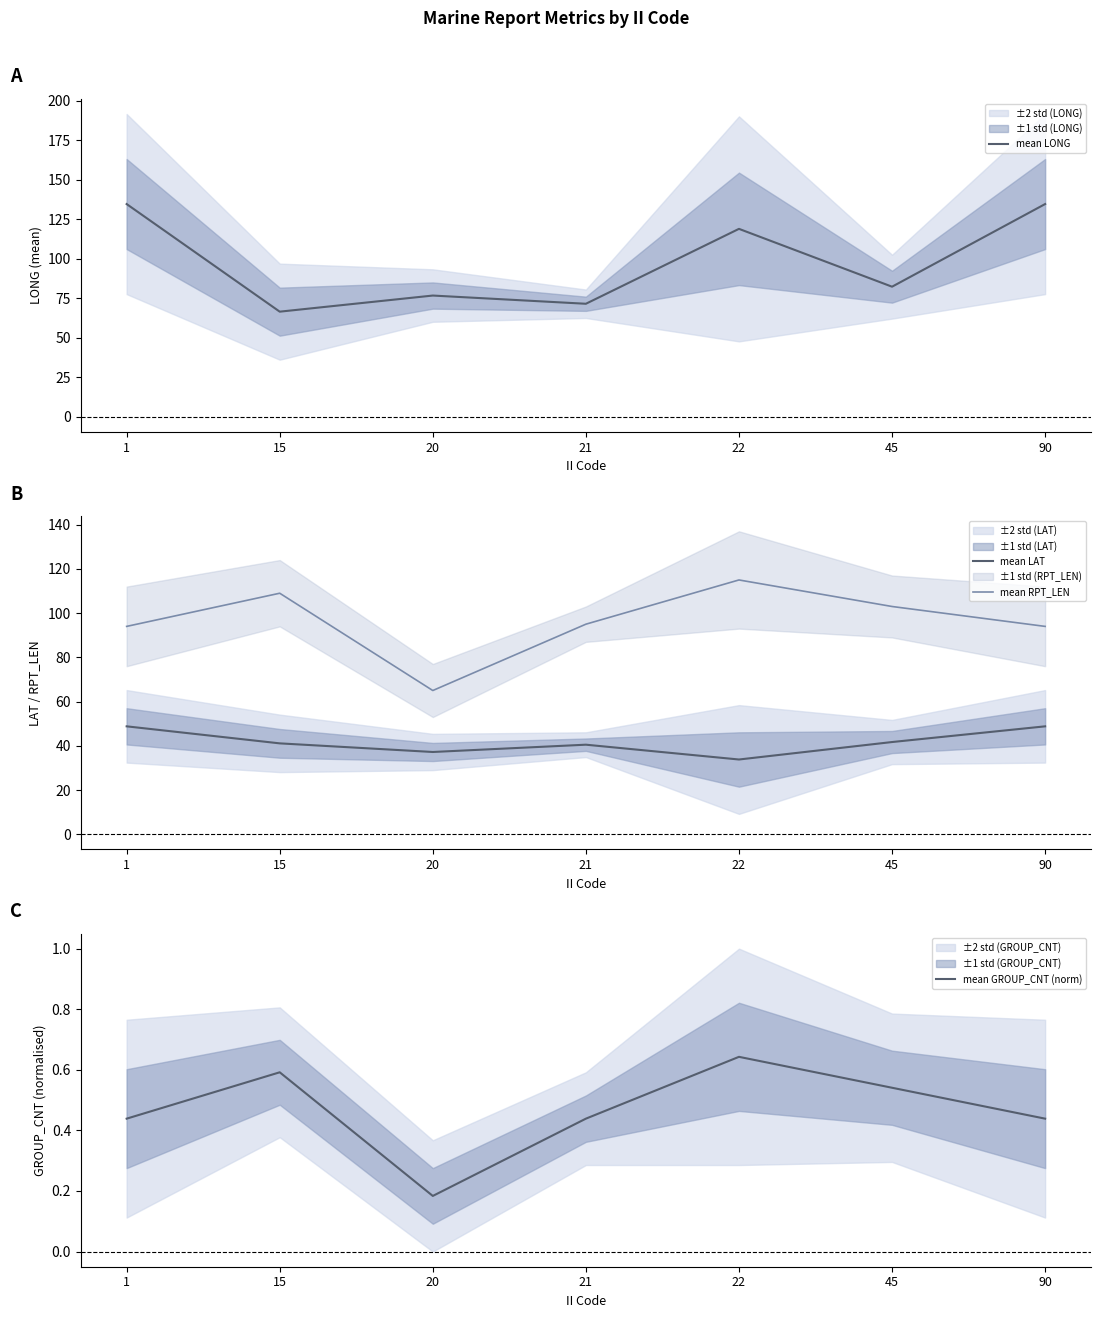

How many interior local valleys does the mean GROUP_CNT (norm) series have?

1